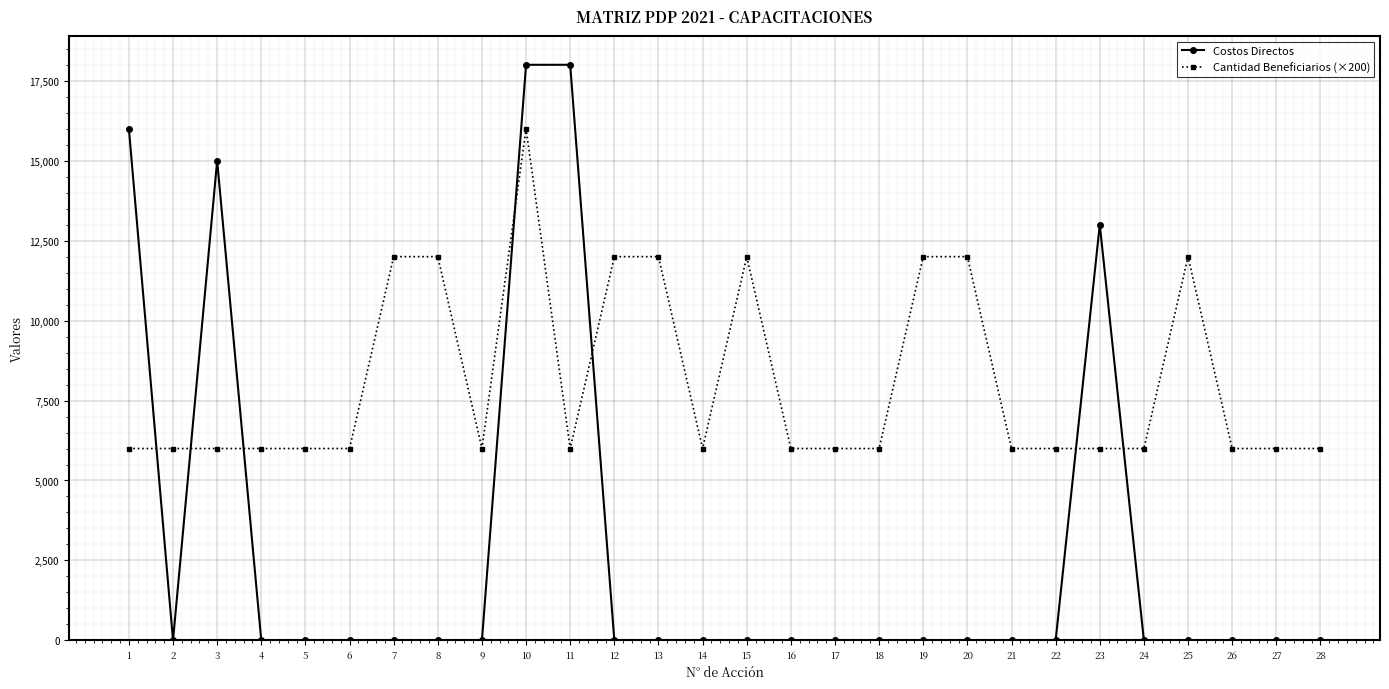

How many lines are shown in the chart?

2